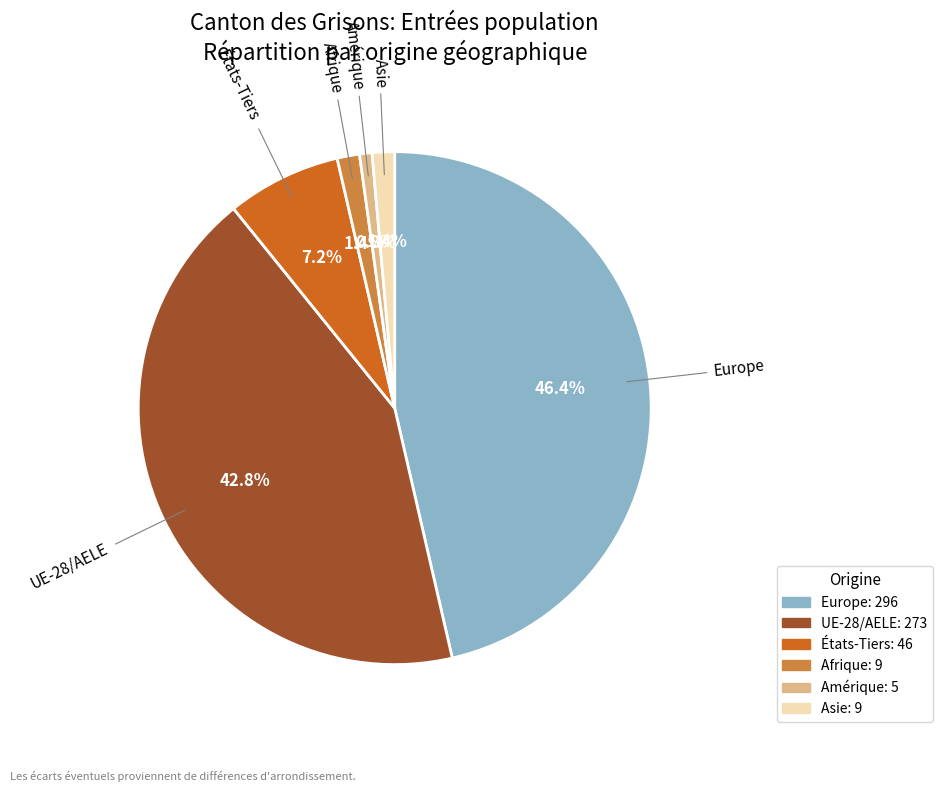

How many slices are in this pie chart?

6